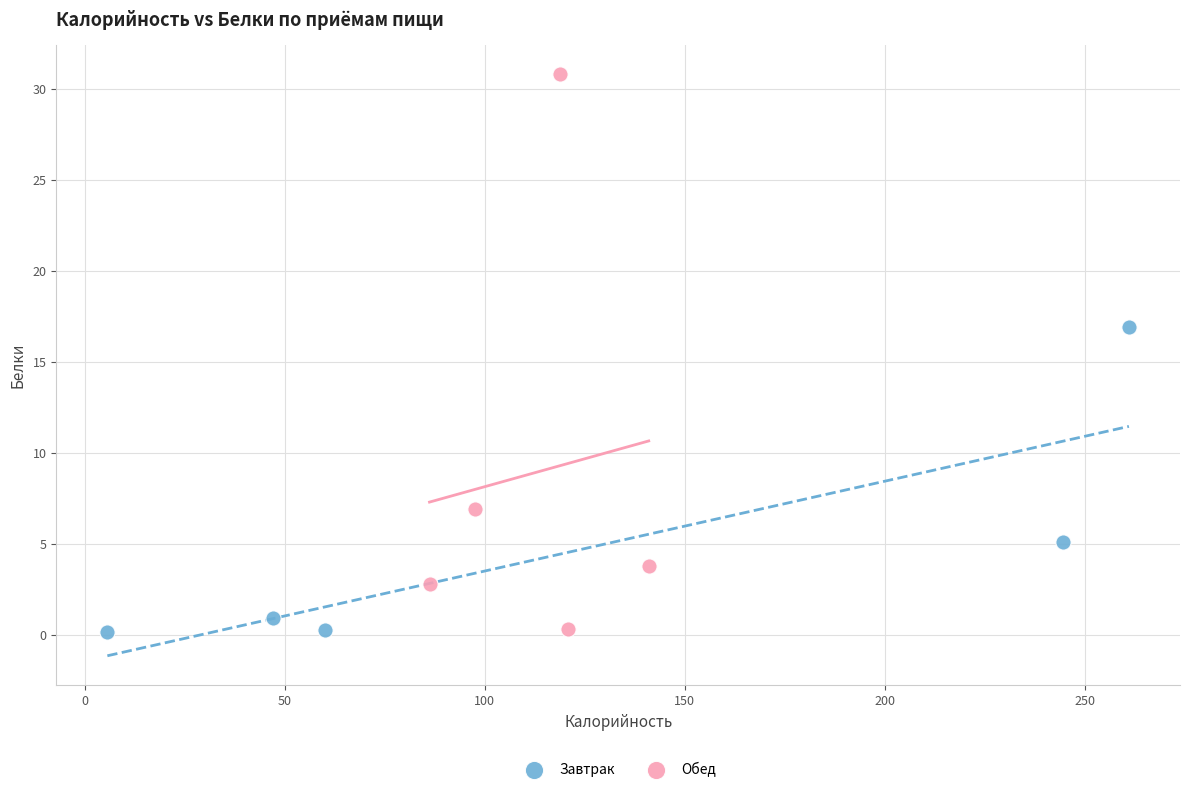

Which series has the largest Y range (max minus min)?

Обед